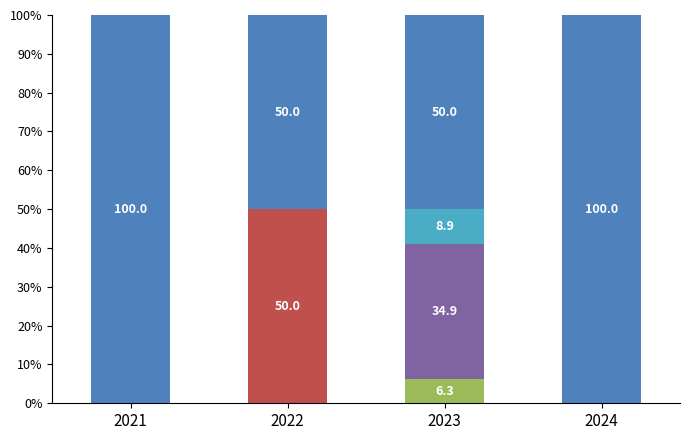

What is the total value across all series at 2024?

100.0